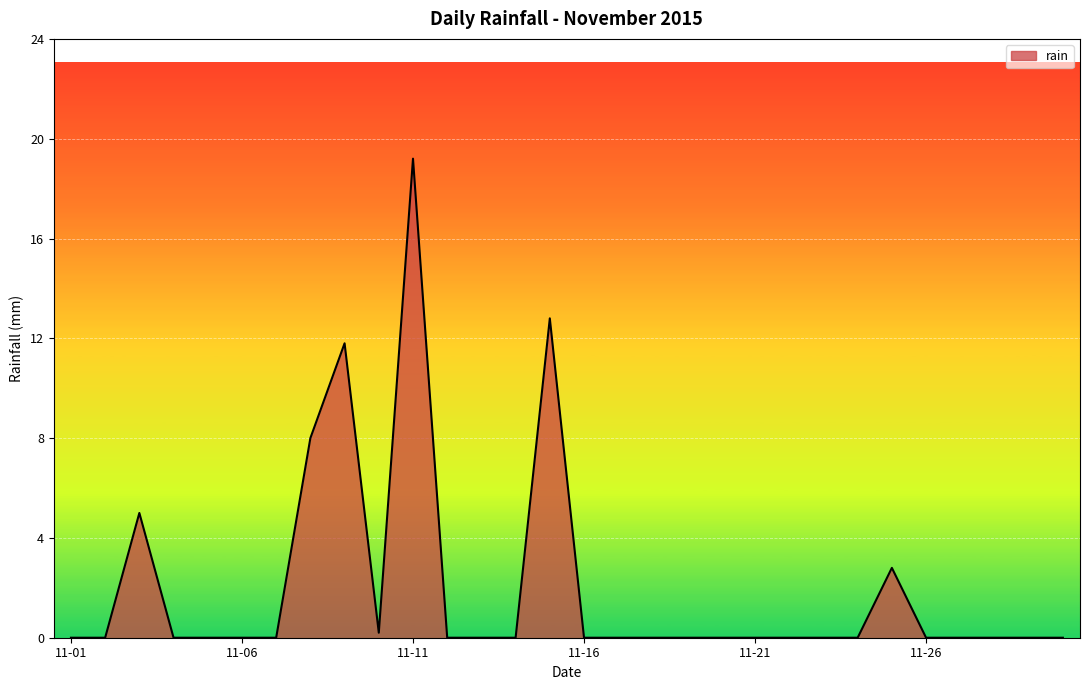

Reading left to right, list all the values displayed in this chart.

0.0	0.0	5.0	0.0	0.0	0.0	0.0	8.0	11.8	0.2	19.2	0.0	0.0	0.0	12.8	0.0	0.0	0.0	0.0	0.0	0.0	0.0	0.0	0.0	2.8	0.0	0.0	0.0	0.0	0.0